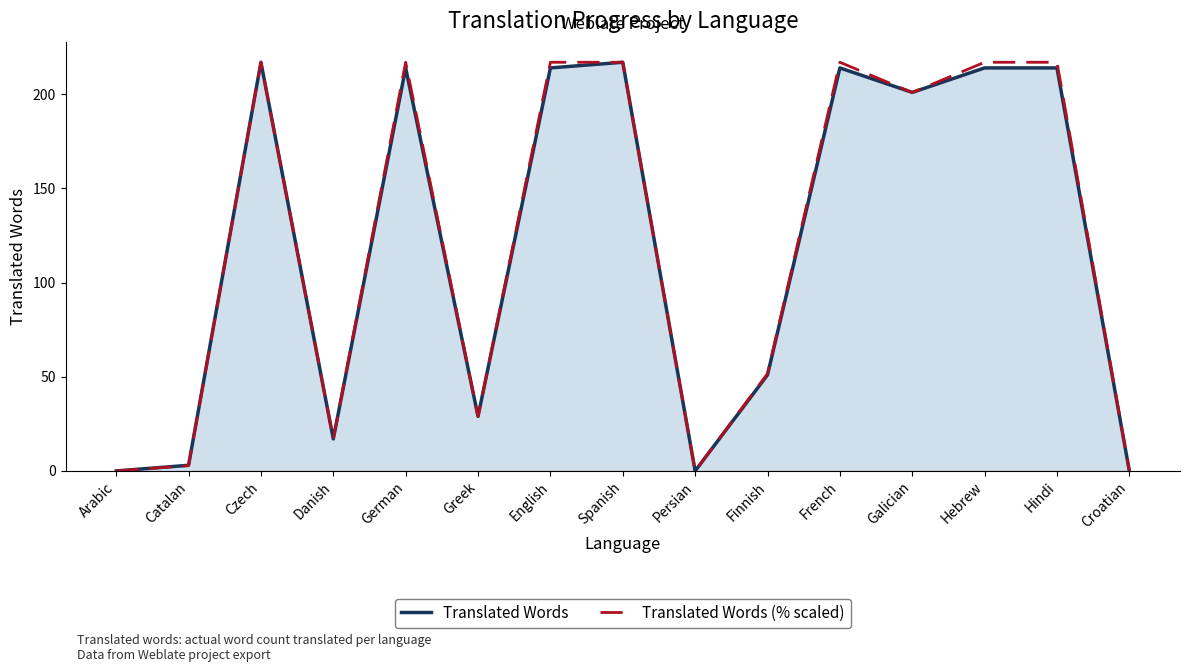

True or false: Translated Words has more than 2 points higher than both neighbors.

True